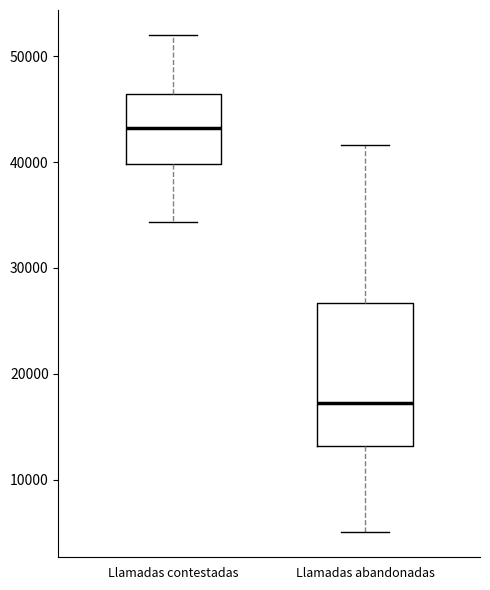

Reading left to right, transcribe this box plot: for each box, give where its median line is, the range the box spans, and where its two whiskers end, as read against the y-axis. The values are not printed on the chart, so give them approximately, as read against the axis.

Llamadas contestadas: median 43000, box 40000 to 46000, whiskers 34000 to 52000
Llamadas abandonadas: median 17000, box 13000 to 27000, whiskers 5000 to 42000